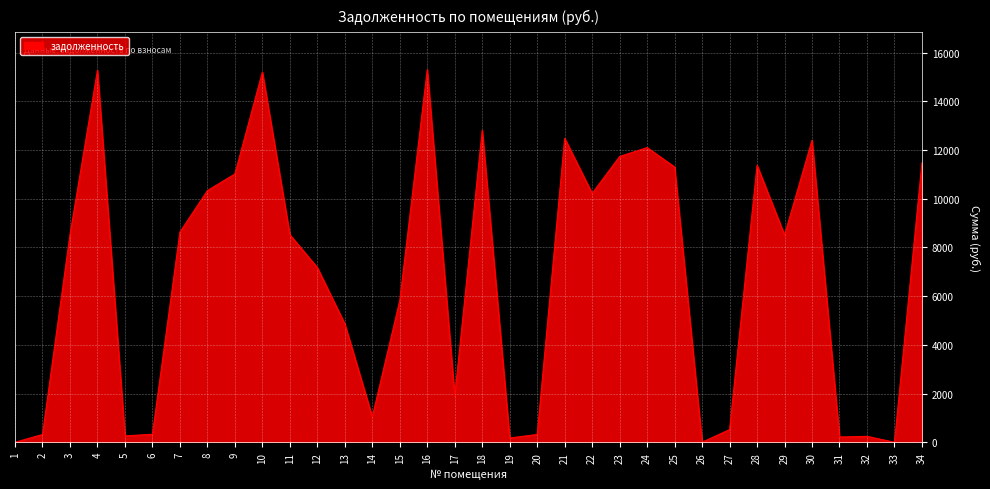

True or false: the data shows 12102.0 at 24.

True